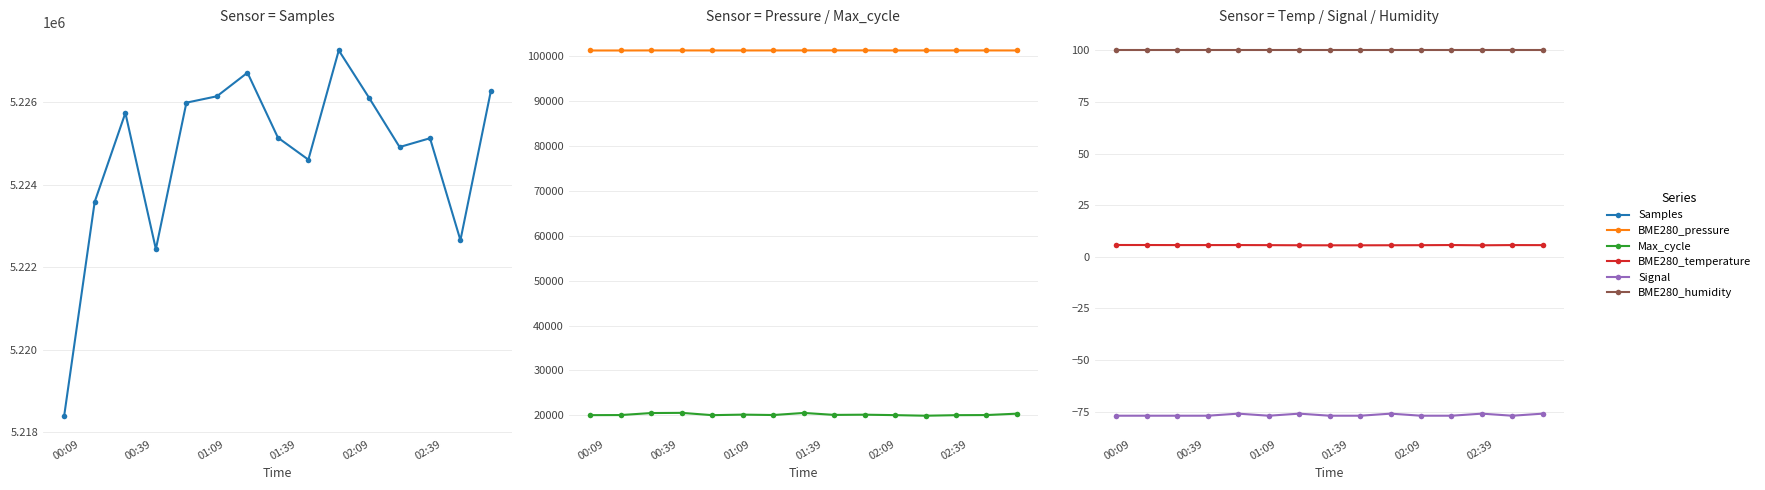

Reading right to left, what are all the values shown in this chart?

Samples: 5226267.0	5222653.0	5225126.0	5224912.0	5226102.0	5227256.0	5224606.0	5225139.0	5226715.0	5226143.0	5225988.0	5222437.0	5225739.0	5223583.0	5218397.0
BME280_pressure: 101262.0	101267.2	101269.5	101265.3	101267.5	101280.0	101280.1	101274.8	101267.7	101262.1	101266.3	101265.4	101269.9	101254.7	101255.5
Max_cycle: 20371.0	20060.0	20035.0	19913.0	20043.0	20142.0	20095.0	20533.0	20068.0	20158.0	20037.0	20550.0	20510.0	20060.0	20043.0
BME280_temperature: 5.7	5.7	5.6	5.7	5.6	5.6	5.6	5.6	5.6	5.6	5.7	5.7	5.7	5.7	5.7
Signal: -76.0	-77.0	-76.0	-77.0	-77.0	-76.0	-77.0	-77.0	-76.0	-77.0	-76.0	-77.0	-77.0	-77.0	-77.0
BME280_humidity: 100.0	100.0	100.0	100.0	100.0	100.0	100.0	100.0	100.0	100.0	100.0	100.0	100.0	100.0	100.0